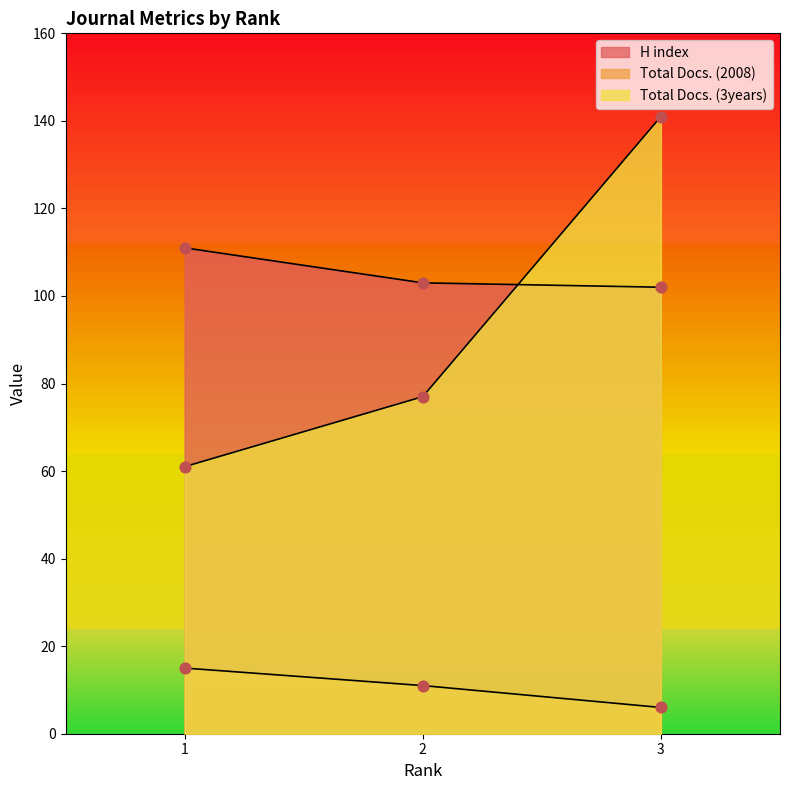

What are all the series names shown in the legend?

H index, Total Docs. (2008), Total Docs. (3years)